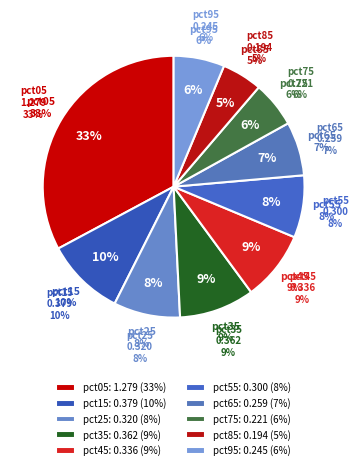

What percentage is the pct85 slice, to the nearest percent?

5%